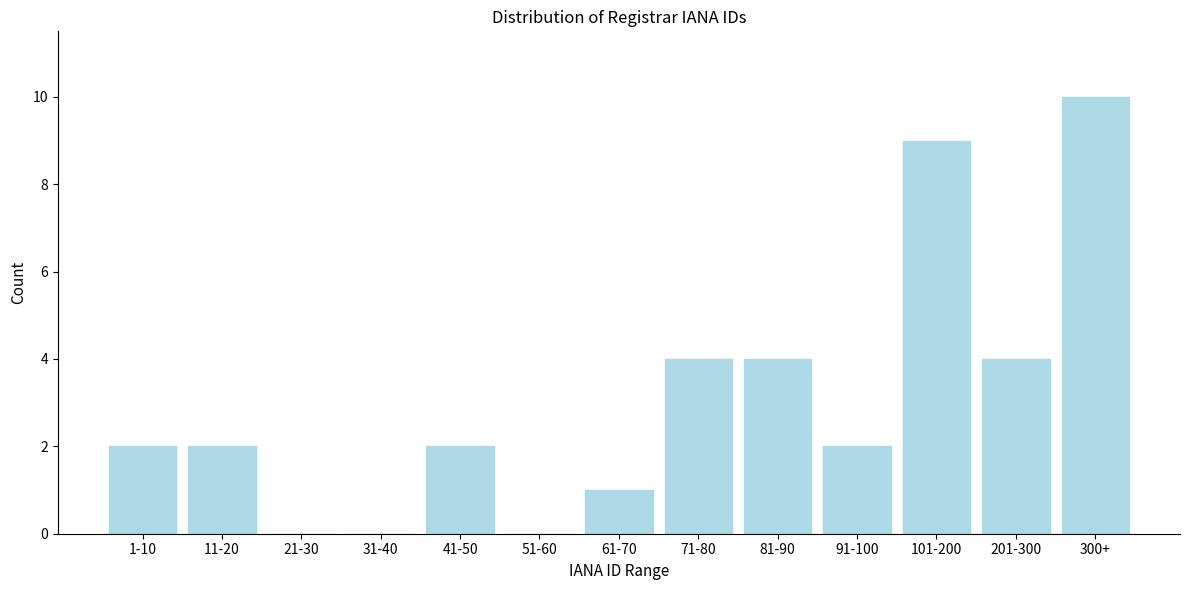

Reading left to right, what are all the values shown in this chart?

1-10=2	11-20=2	21-30=0	31-40=0	41-50=2	51-60=0	61-70=1	71-80=4	81-90=4	91-100=2	101-200=9	201-300=4	300+=10